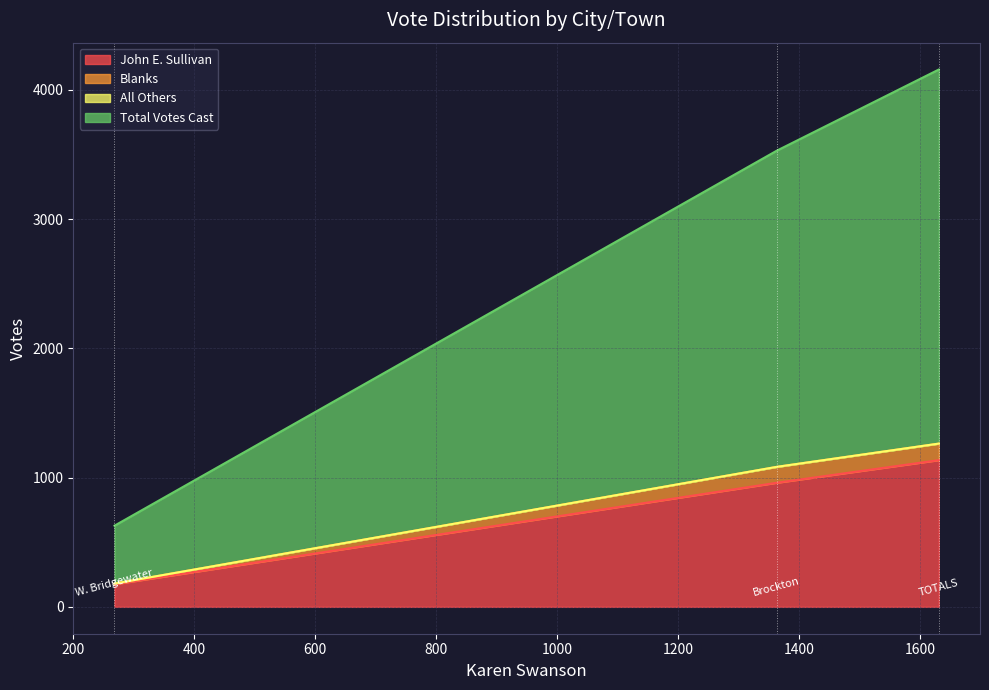

Between Brockton and W. Bridgewater, which series saw the biggest shift?

Total Votes Cast